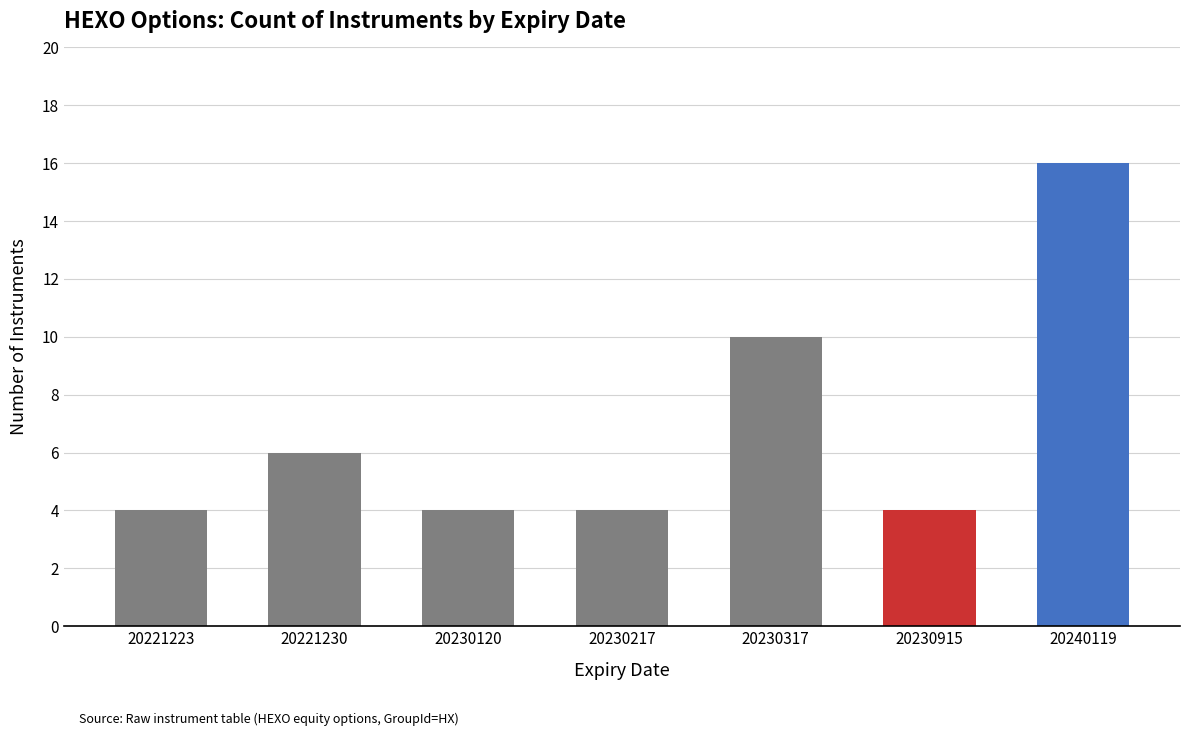

Are the bars horizontal?

No